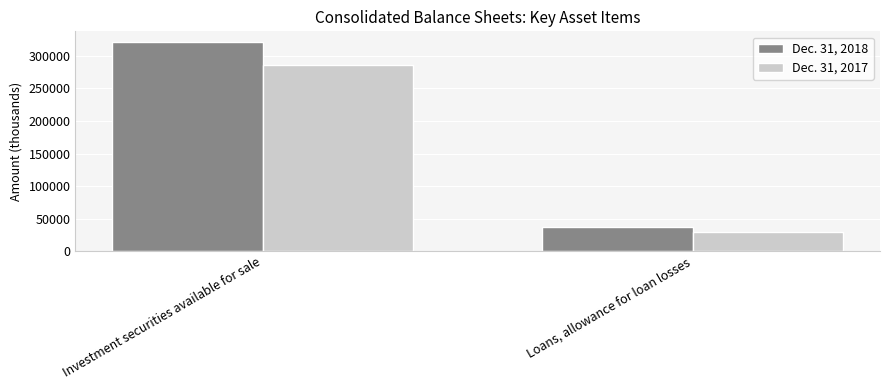

Which series has the largest range (max minus min)?

Dec. 31, 2018